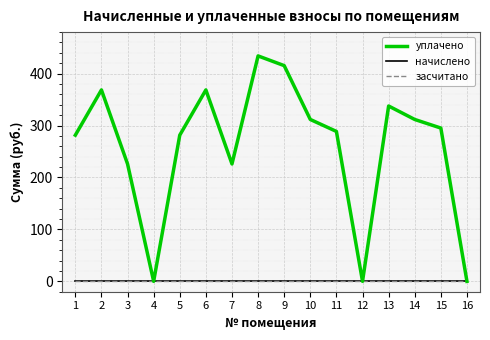

True or false: засчитано and уплачено intersect in this chart.

False